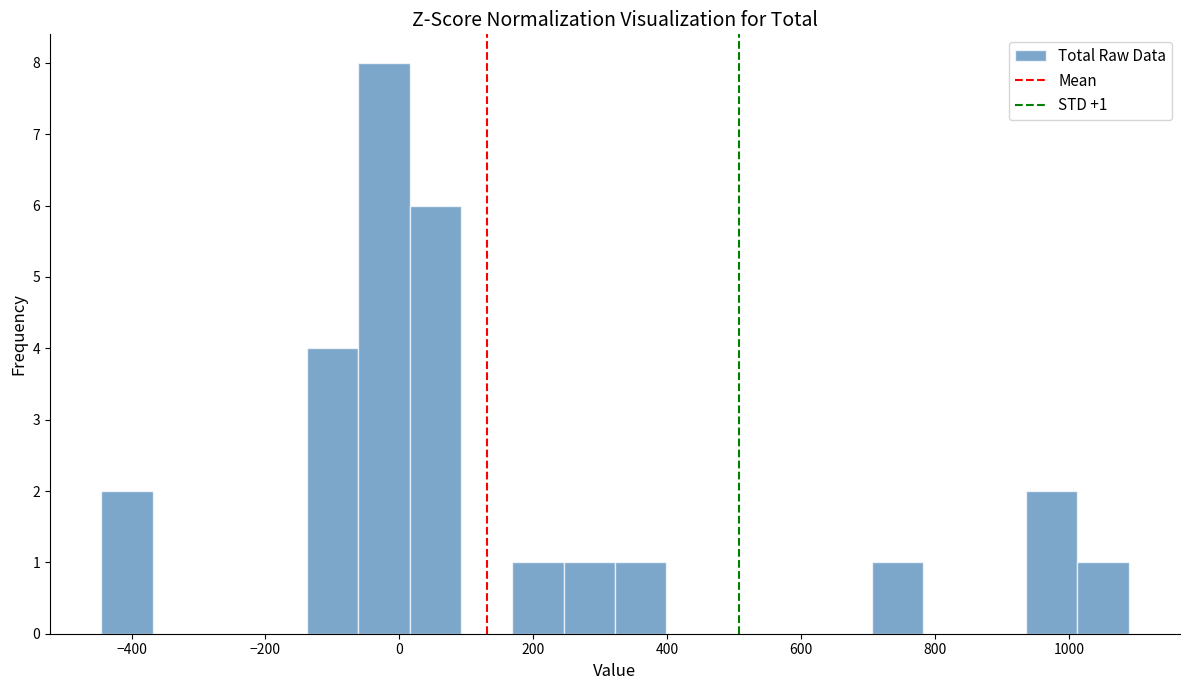

Read against the x-axis, roughly where is the centre of the tallest bar?

-20